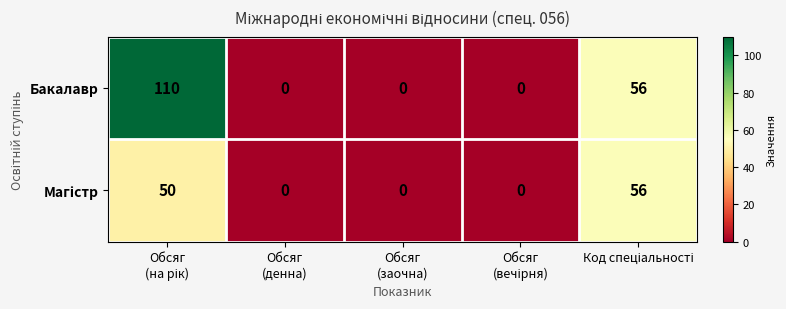

What is the average value of the Бакалавр series?

33